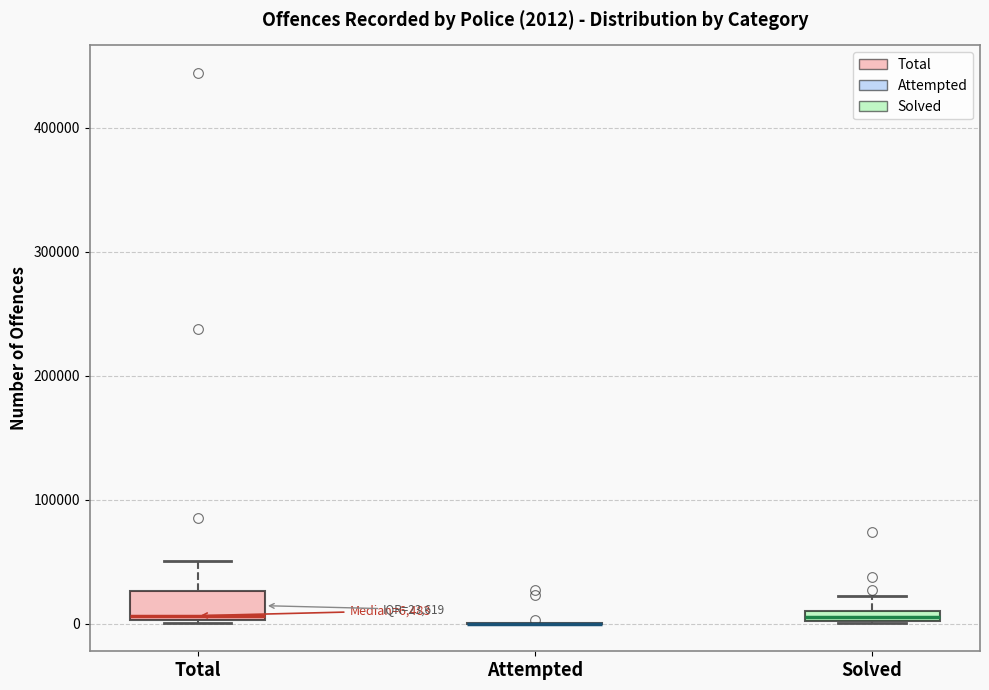

Comparing the boxes themselves (not the whiskers), which one is the tallest?

Total